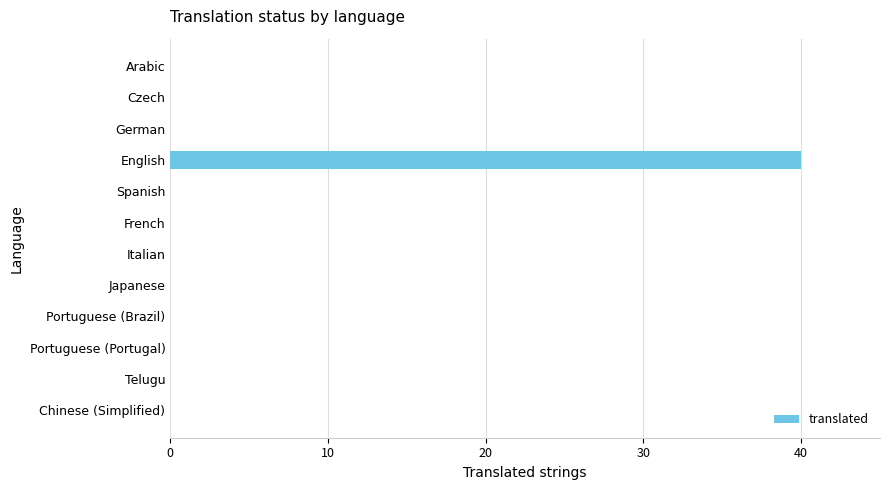

Which category has the highest value across all series?

English